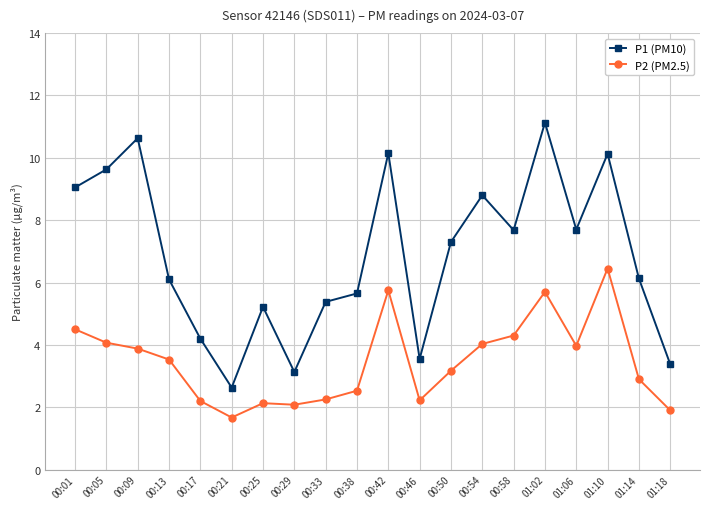

What are all the series names shown in the legend?

P1 (PM10), P2 (PM2.5)